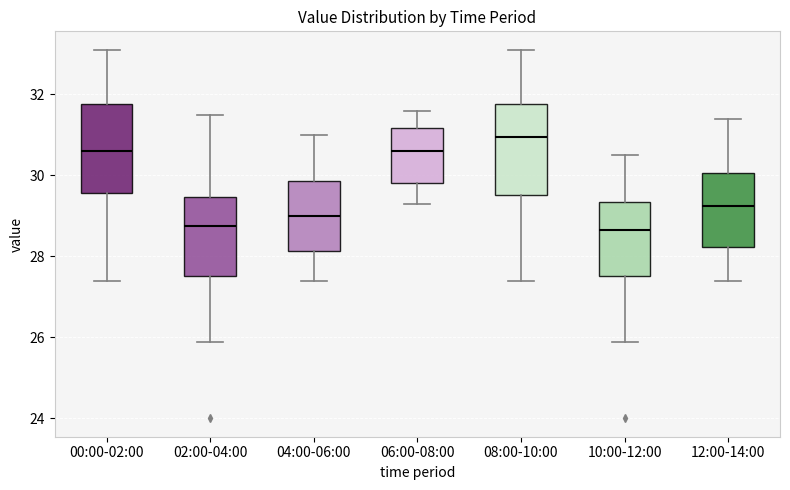

Reading left to right, read every box against the y-axis: the position of its median line, the range the box covers, and the ends of its whiskers. The values are not printed on the chart, so give them approximately, as read against the axis.

00:00-02:00: median 30.6, box 29.6 to 31.8, whiskers 27.4 to 33.2
02:00-04:00: median 28.8, box 27.6 to 29.4, whiskers 25.8 to 31.6
04:00-06:00: median 29.0, box 28.2 to 29.8, whiskers 27.4 to 31.0
06:00-08:00: median 30.6, box 29.8 to 31.2, whiskers 29.4 to 31.6
08:00-10:00: median 31.0, box 29.6 to 31.8, whiskers 27.4 to 33.2
10:00-12:00: median 28.6, box 27.6 to 29.4, whiskers 25.8 to 30.6
12:00-14:00: median 29.2, box 28.2 to 30.0, whiskers 27.4 to 31.4